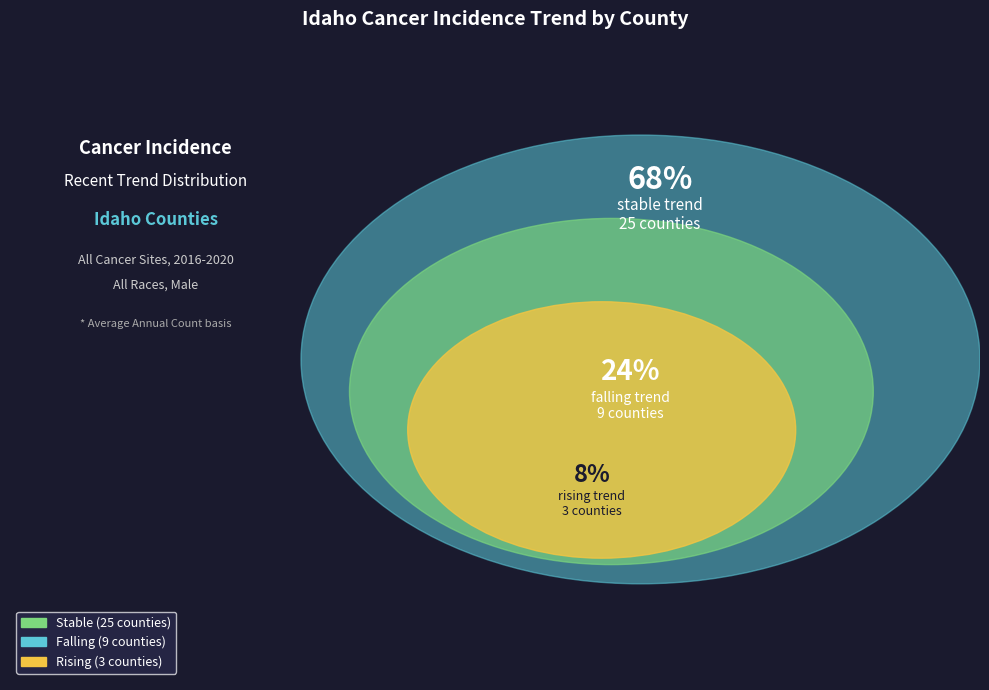

Is there any slice that represents more than half of the pie?

Yes